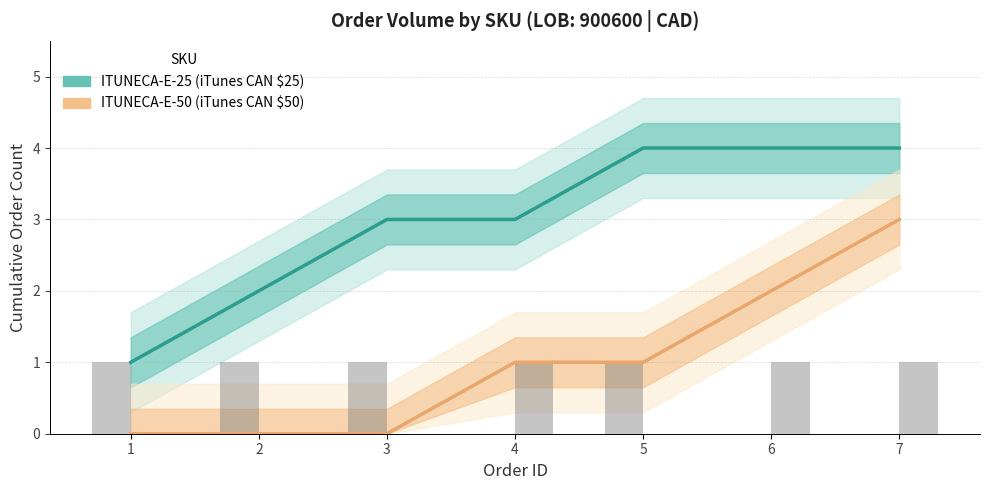

The ITUNECA-E-50 (iTunes CAN $50) series shows 2 at 4. True or false?

False